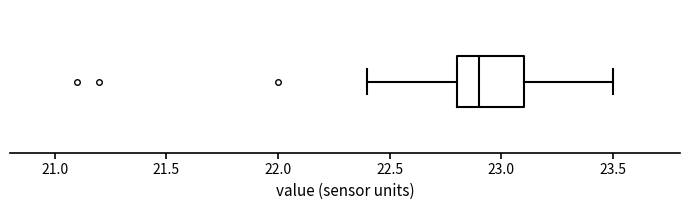

Read this box plot against the x-axis: the position of the median line, the range covered by the box, and the ends of both whiskers. The values are not printed on the chart, so give them approximately, as read against the axis.

median 22.9, box 22.8 to 23.1, whiskers 22.4 to 23.5